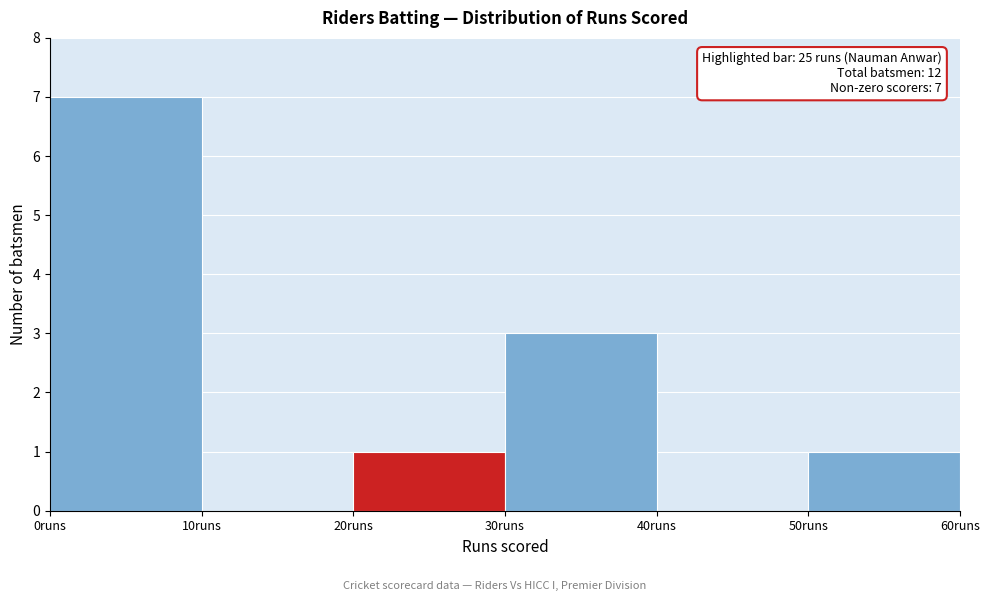

Which range on the x-axis has the tallest bar?

0 to 10